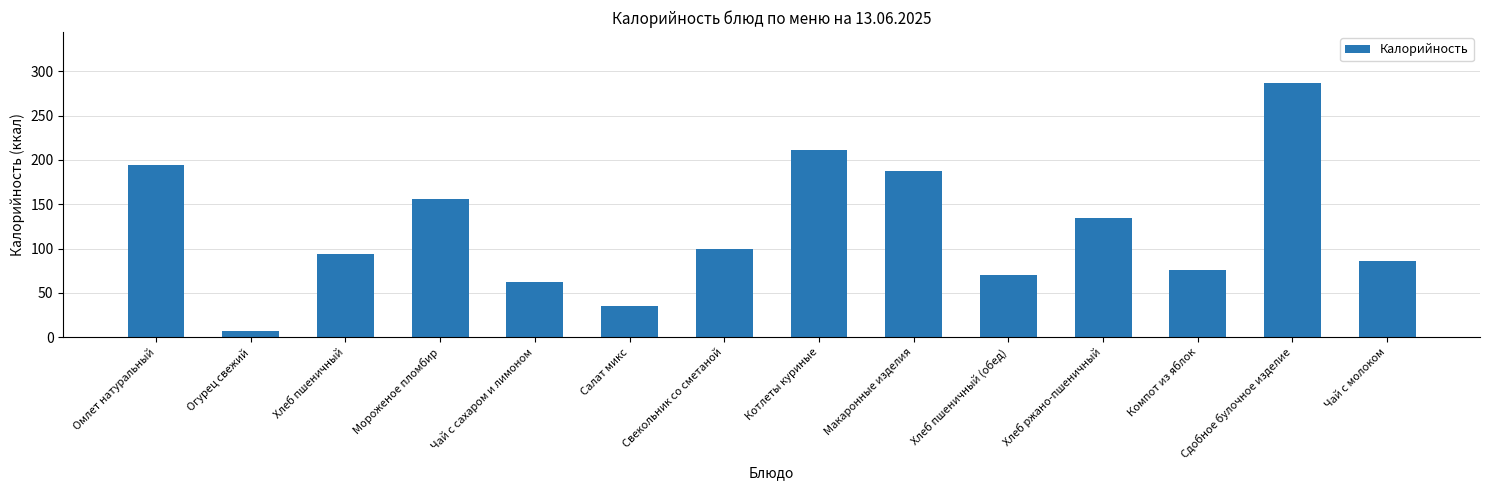

Reading left to right, transcribe all the data shown in this chart.

Омлет натуральный=194	Огурец свежий=7	Хлеб пшеничный=94	Мороженое пломбир=156	Чай с сахаром и лимоном=62	Салат микс=35	Свекольник со сметаной=99	Котлеты куриные=211	Макаронные изделия=188	Хлеб пшеничный (обед)=70	Хлеб ржано-пшеничный=135	Компот из яблок=76	Сдобное булочное изделие=287	Чай с молоком=86